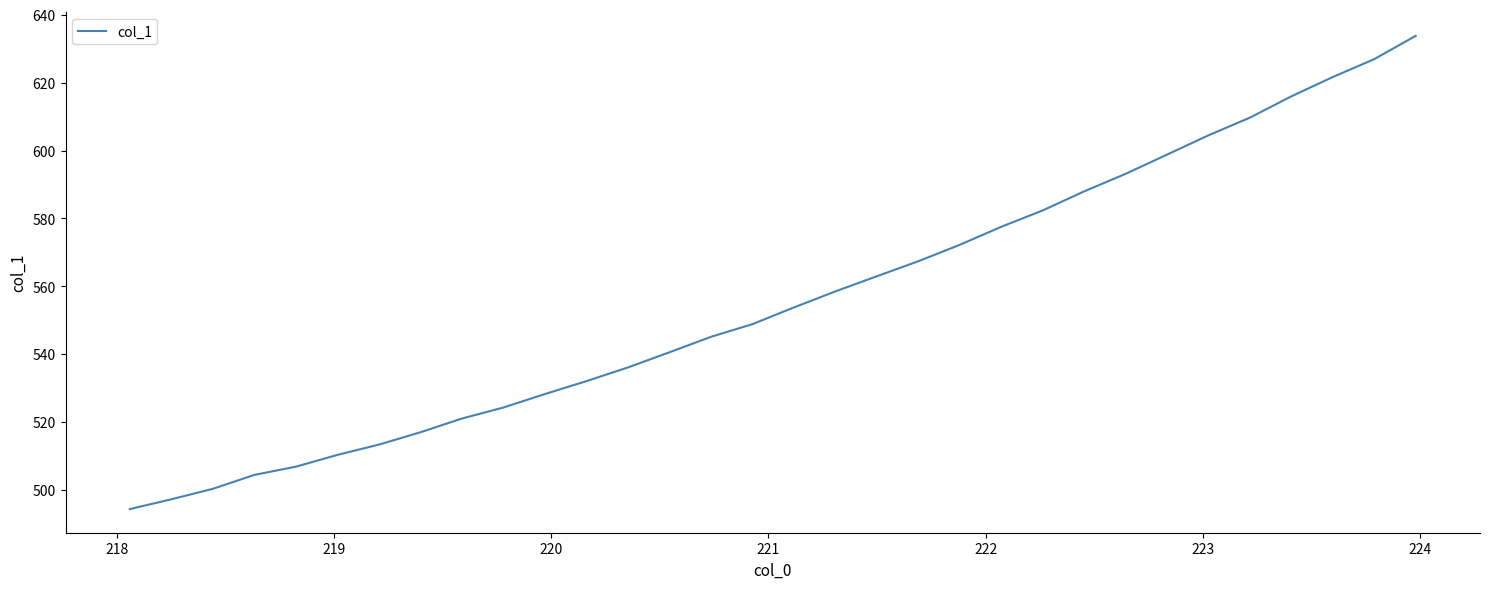

Reading right to left, what are all the values shown in this chart?

633.8	626.9	621.7	616.0	609.7	604.5	598.8	593.2	588.0	582.4	577.5	572.2	567.4	563.0	558.5	553.8	548.9	545.1	540.6	536.1	532.1	528.3	524.3	521.1	517.0	513.4	510.3	506.9	504.5	500.4	497.3	494.4